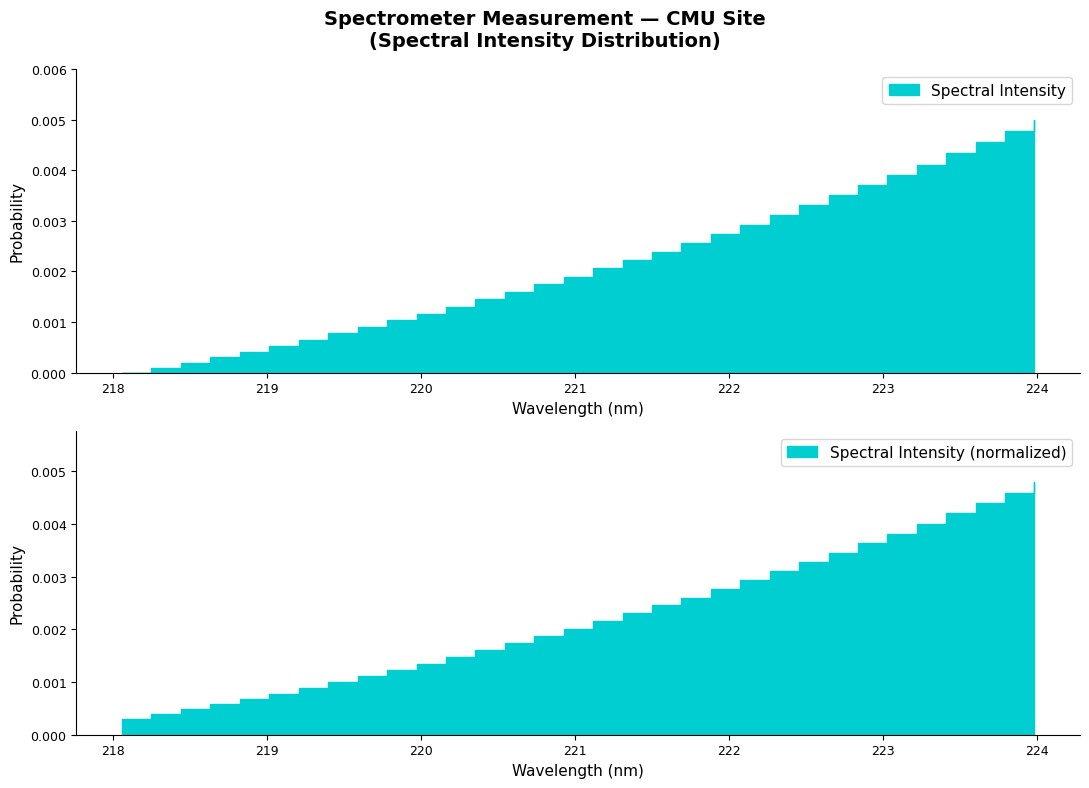

Count the number of categories in the chart.

32